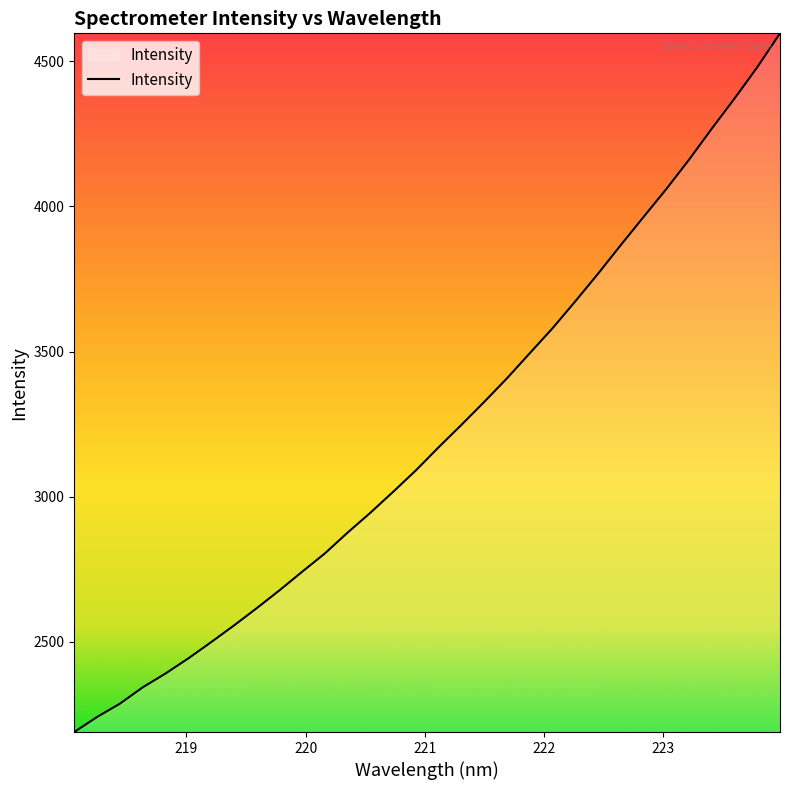

What is the maximum value shown in the chart?

4596.3